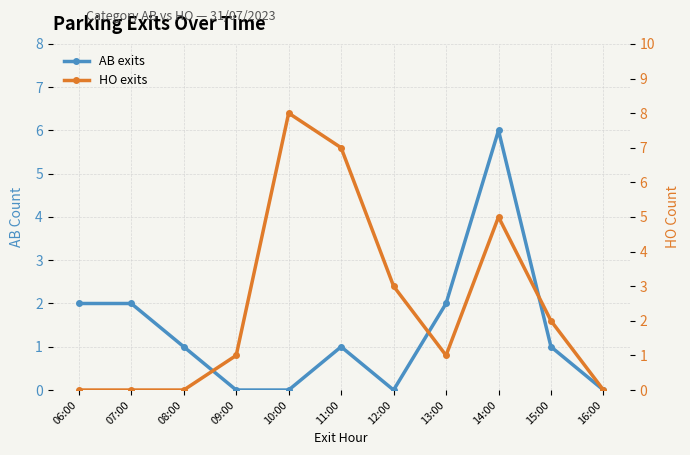

The value of HO exits at 12:00 is 3. True or false?

True